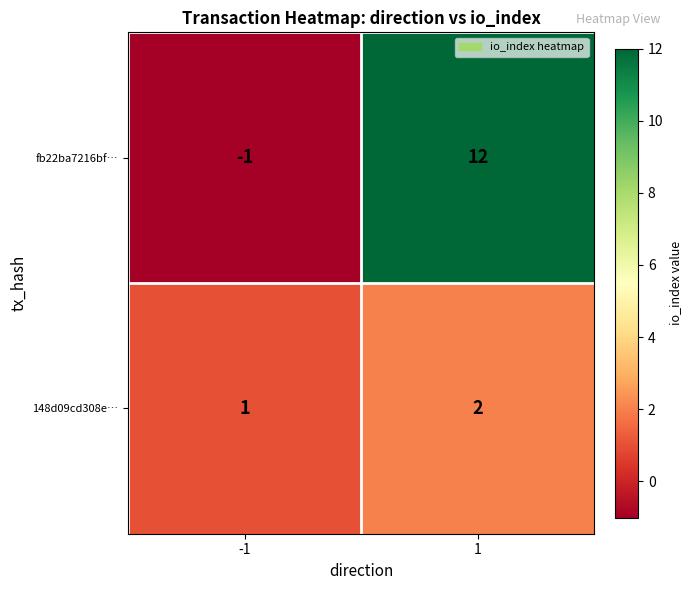

What is the difference between the fb22ba7216bf… values at -1 and 1?

13